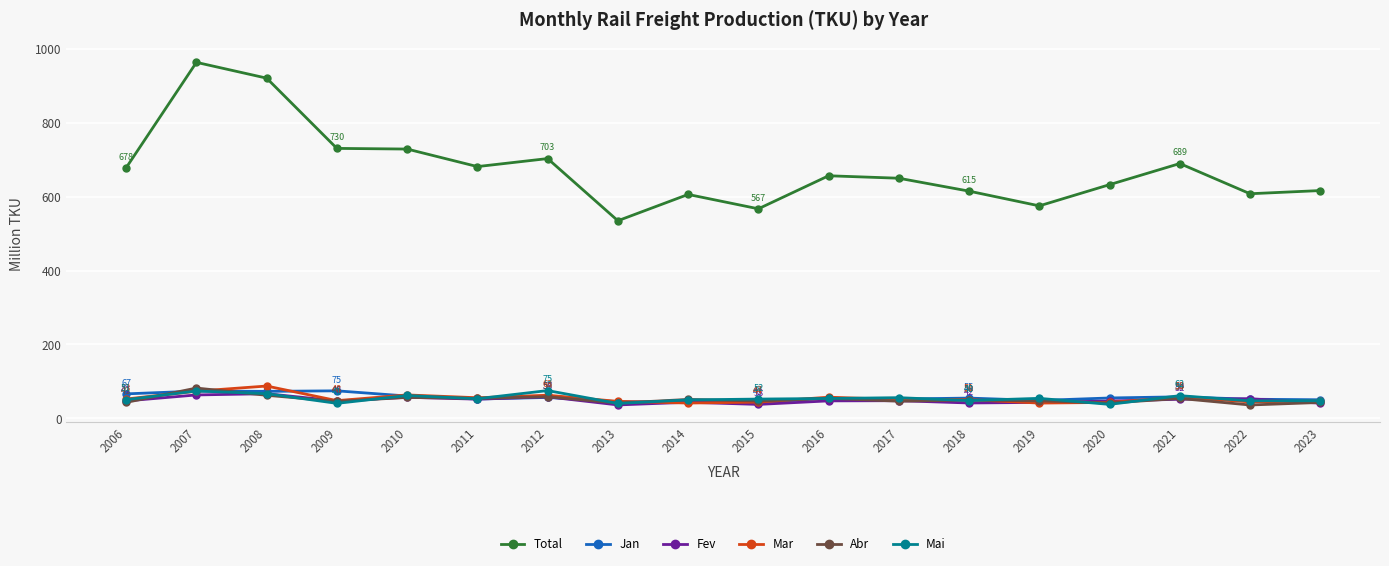

How many lines are shown in the chart?

6